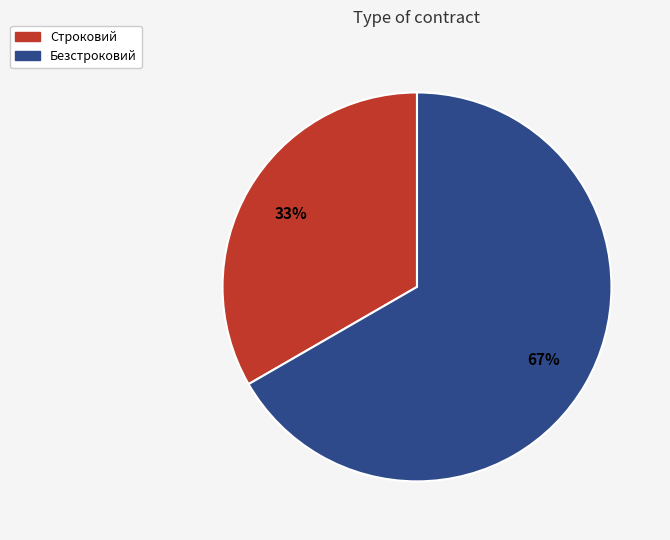

Rank the categories by value from highest to lowest.

Безстроковий, Строковий